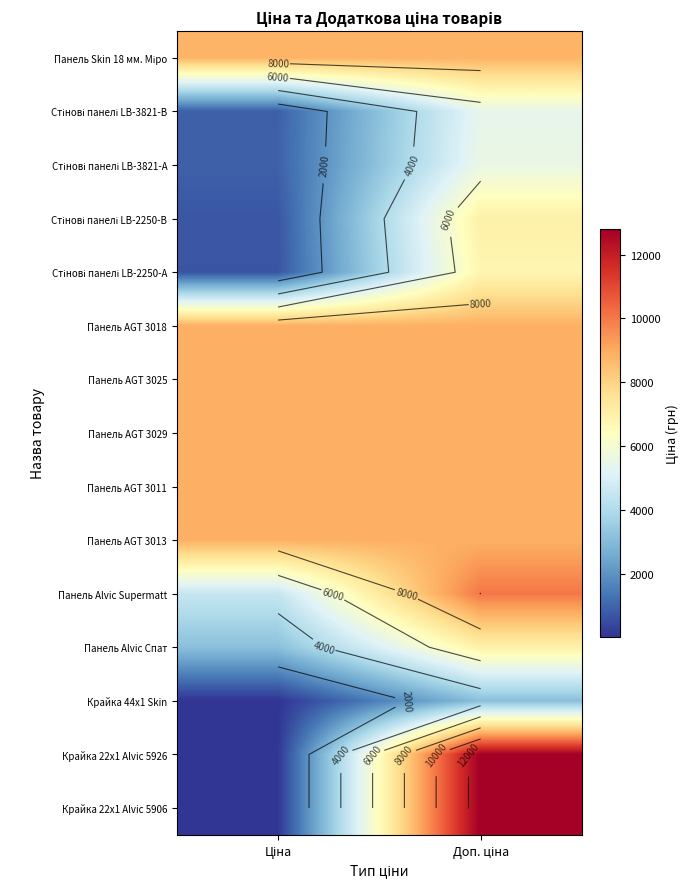

Which category has the lowest value across all series?

Ціна